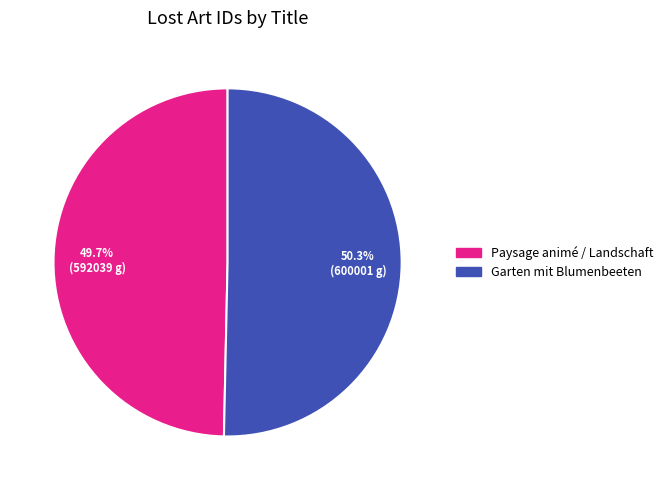

Between Garten mit Blumenbeeten and Paysage animé / Landschaft, which is larger?

Garten mit Blumenbeeten